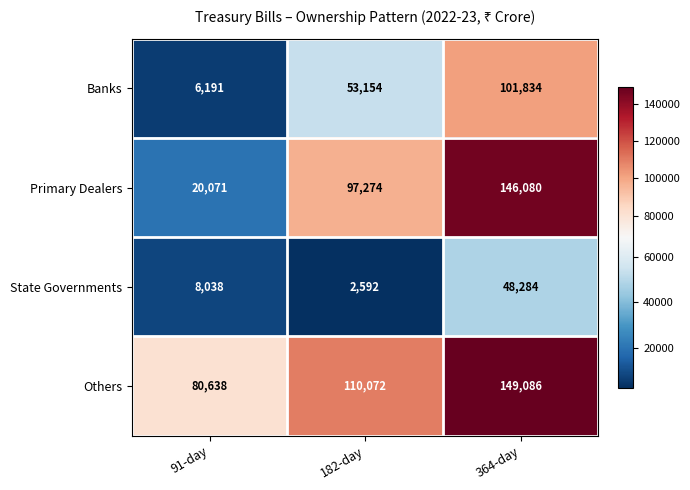

What is the approximate value of Banks at 91-day, to the nearest 10?

6190